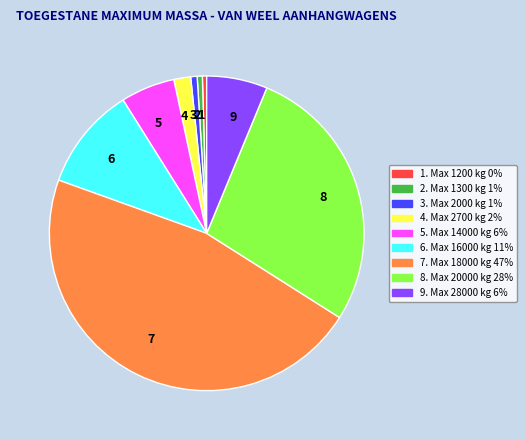

Is there a majority slice in this chart?

No